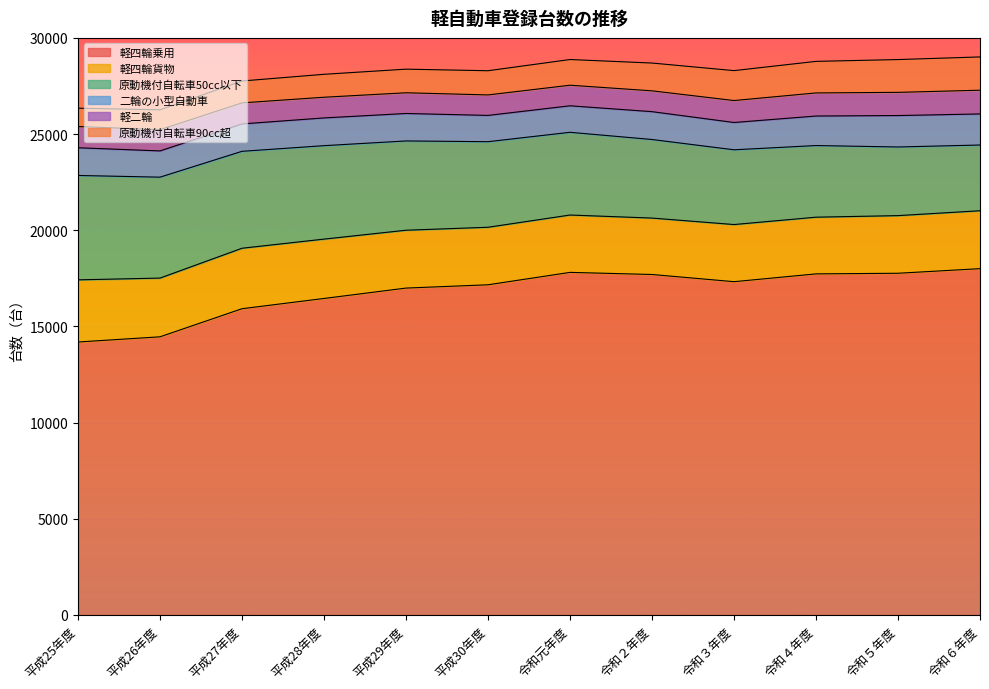

At which label does 軽四輪乗用 reach its peak?

令和６年度